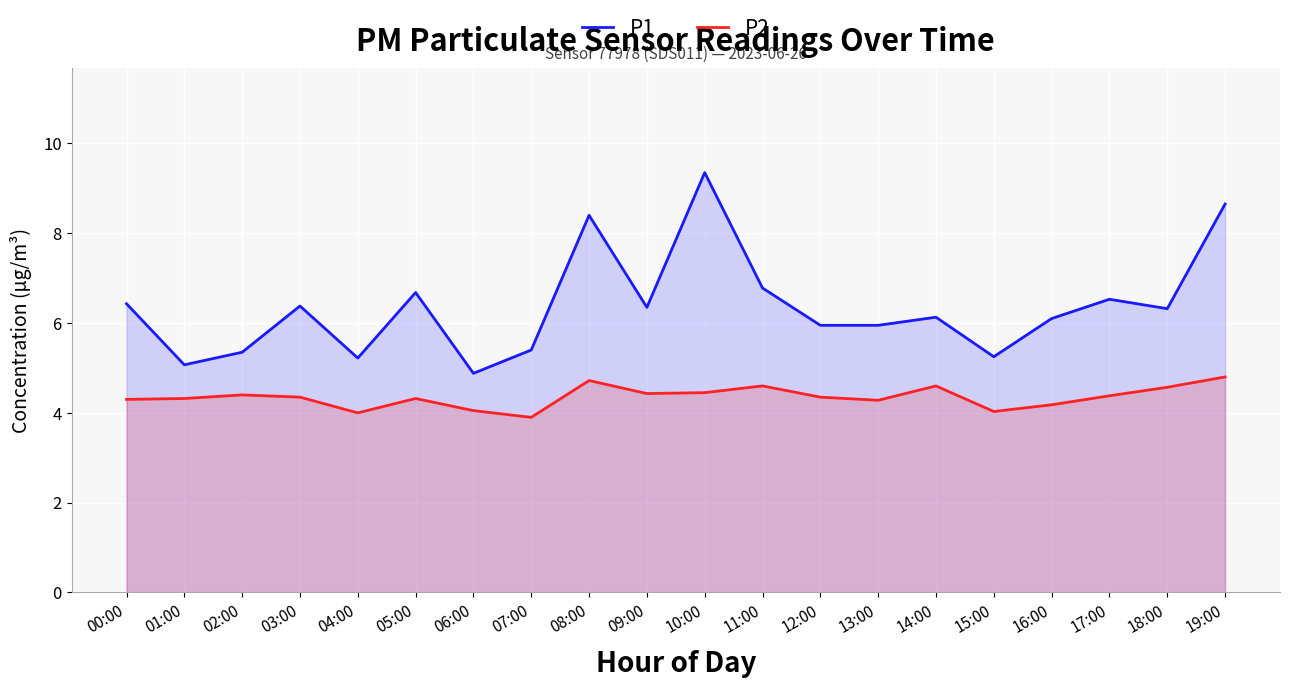

True or false: P1 and P2 cross at least once.

False